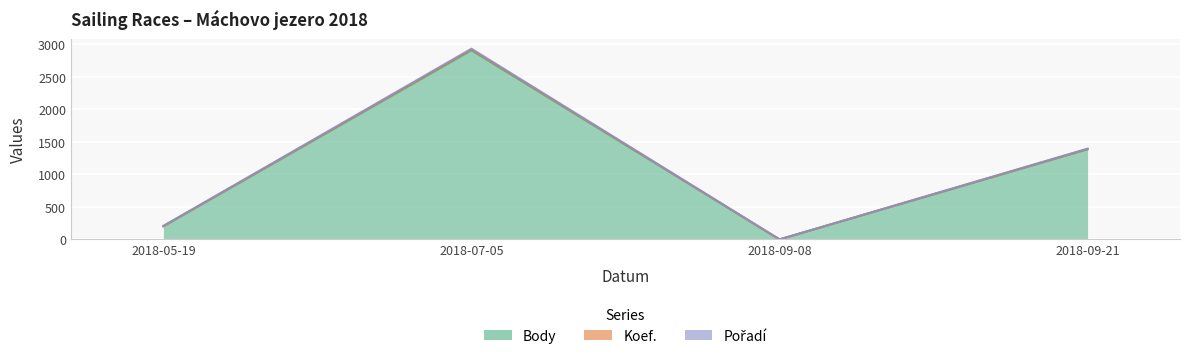

What is the label of the 2nd point from the right?

2018-09-08